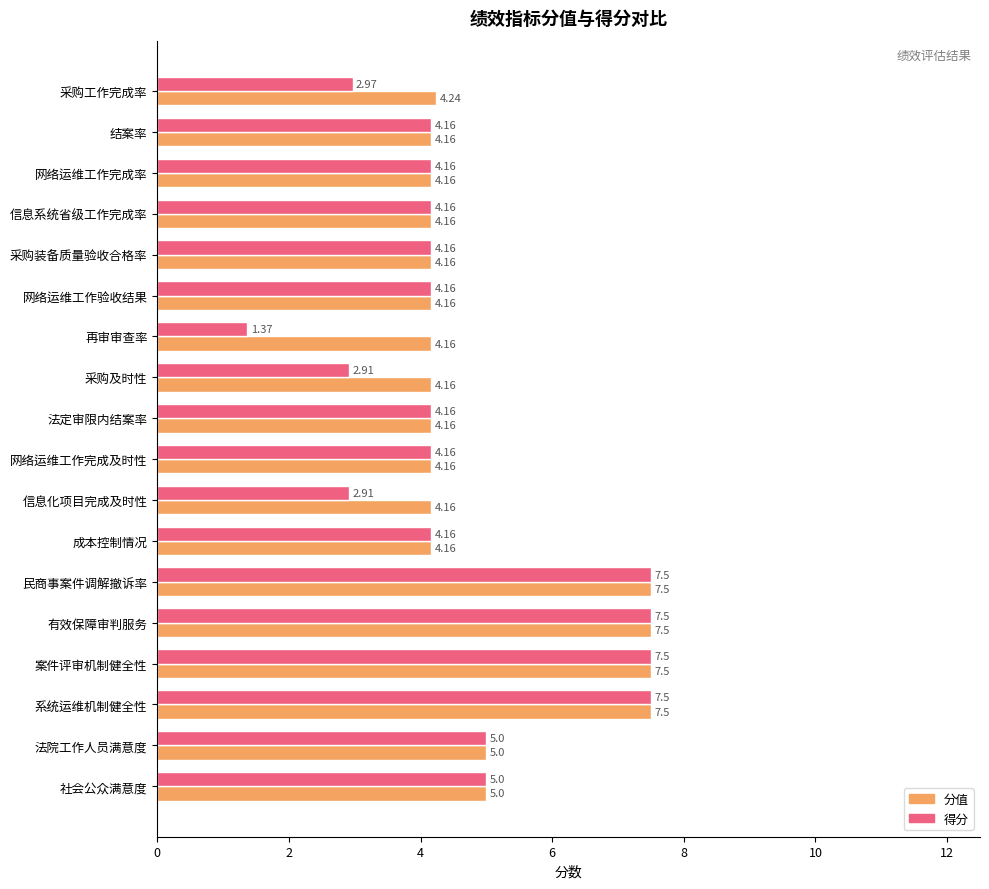

Between 网络运维工作验收结果 and 采购及时性, which series saw the biggest shift?

得分